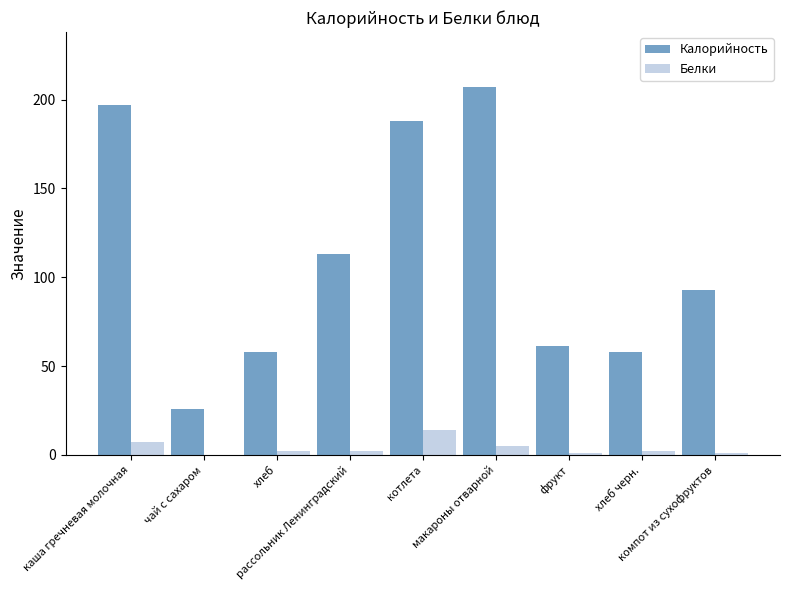

How many distinct data groups are displayed?

2